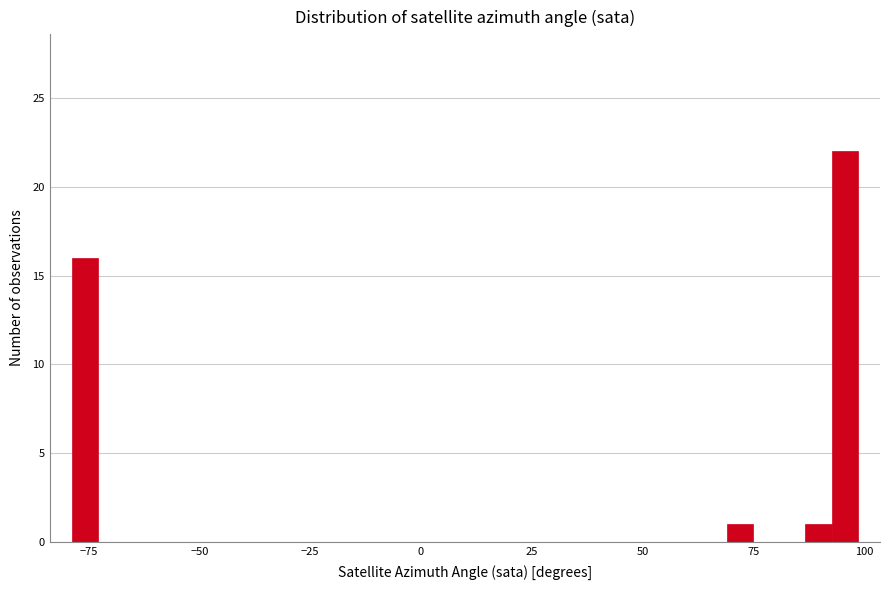

Around what value on the x-axis is the tallest bar? Give the approximate position of its centre, as read against the axis.

95